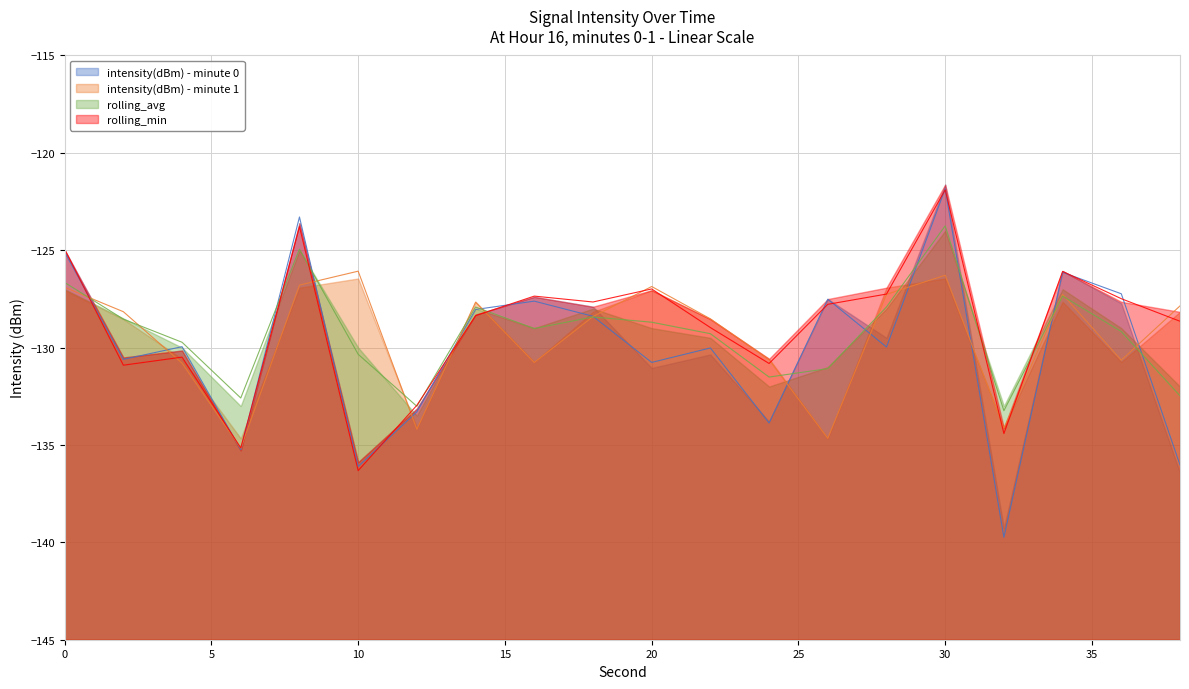

What is the lowest value of the intensity(dBm) - minute 0 series?

-139.7